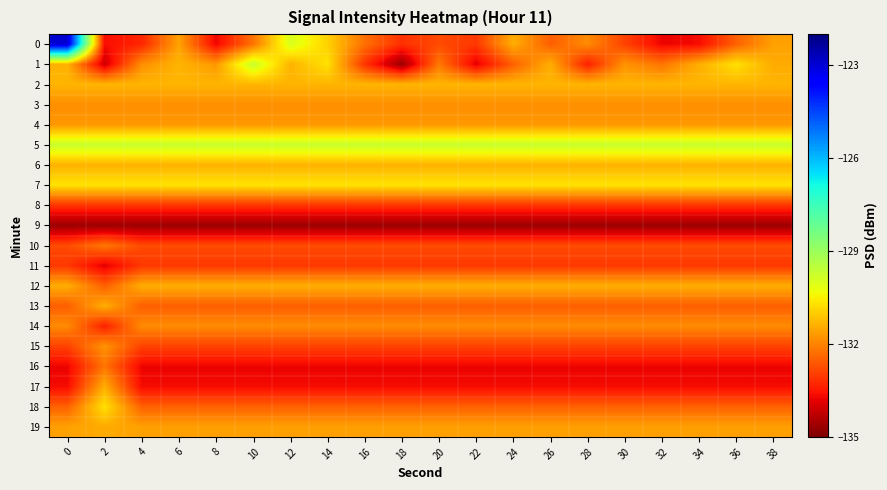

What is the total value across all series at 20?

-2645.4